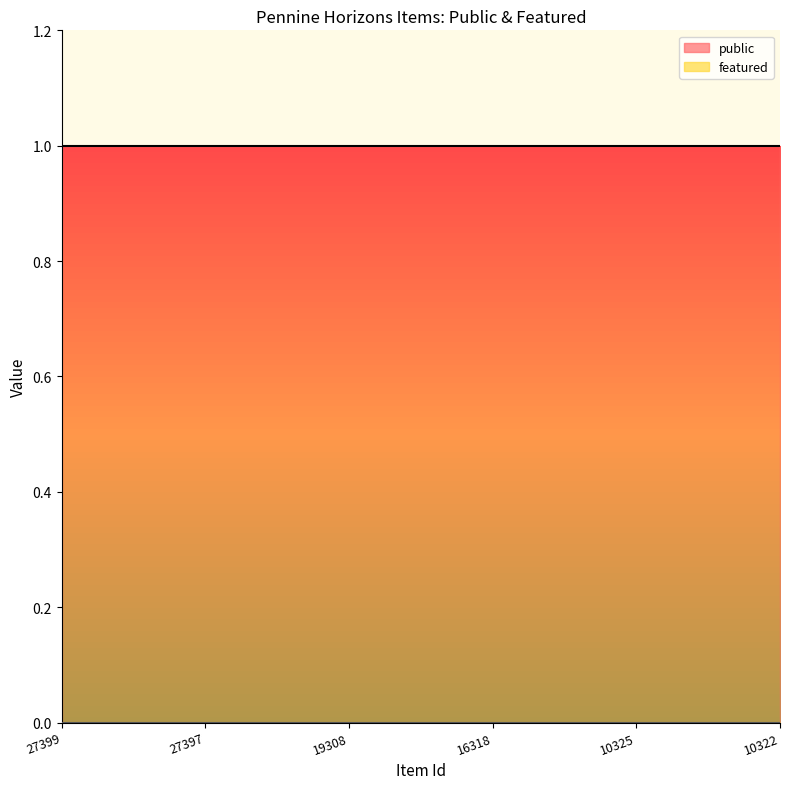

What is the total value across all series at 10325?

1